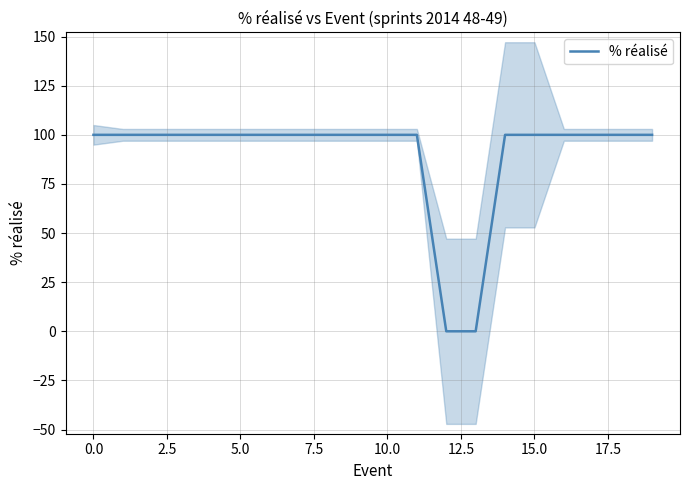

How many categories are shown in the chart?

20